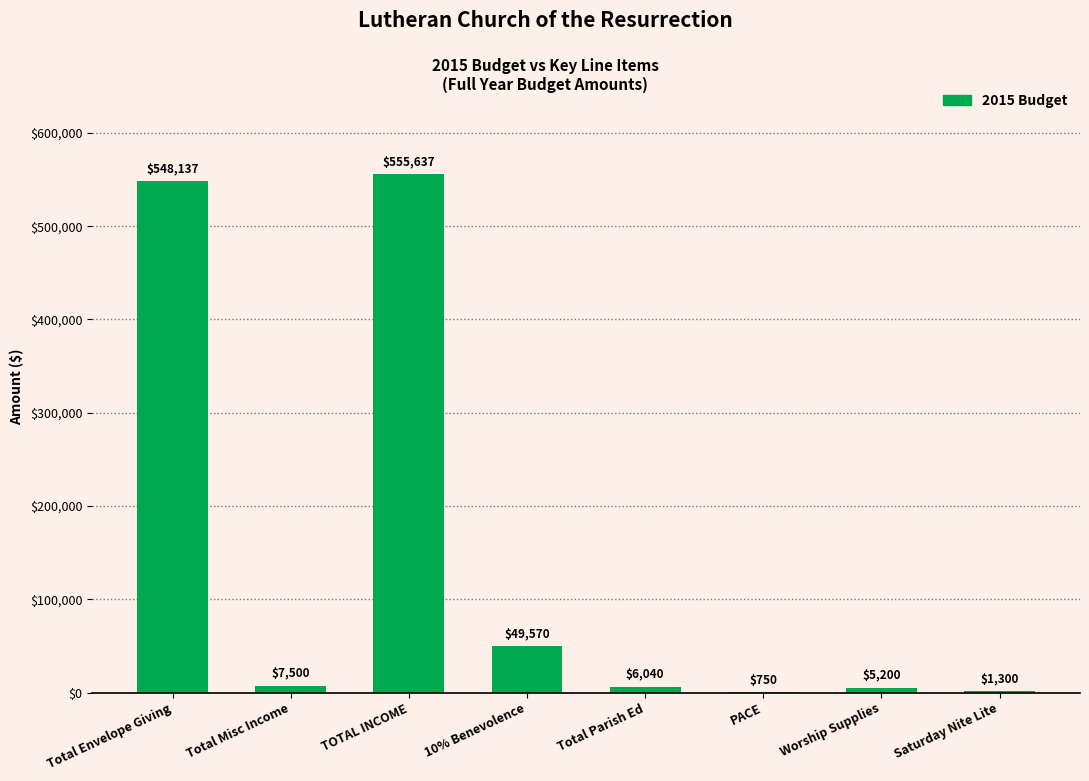

Are the bars horizontal?

No